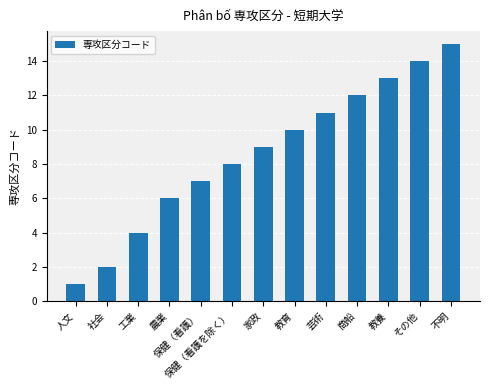

How many distinct data groups are displayed?

1